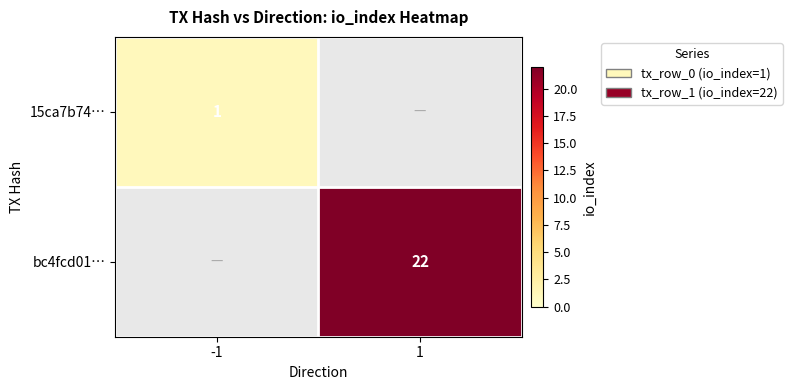

The value of bc4fcd01… at 1 is 39. True or false?

False